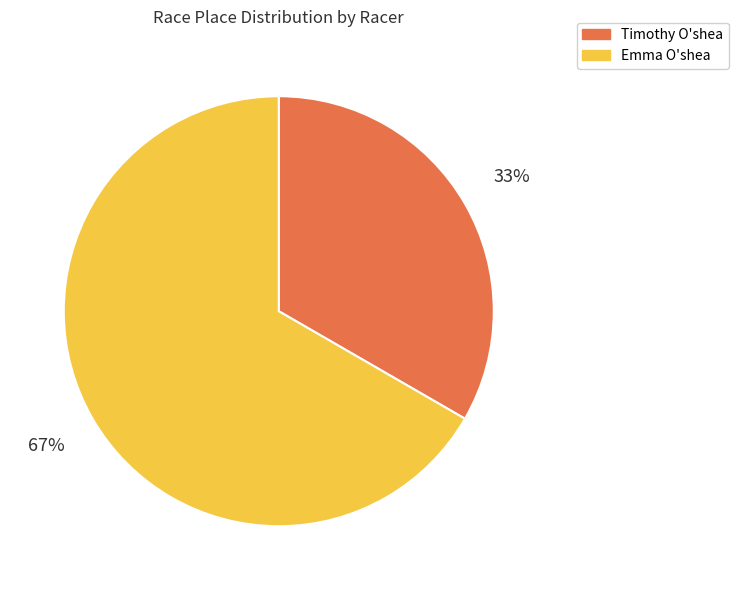

What percentage is the Timothy O'shea slice, to the nearest percent?

33%